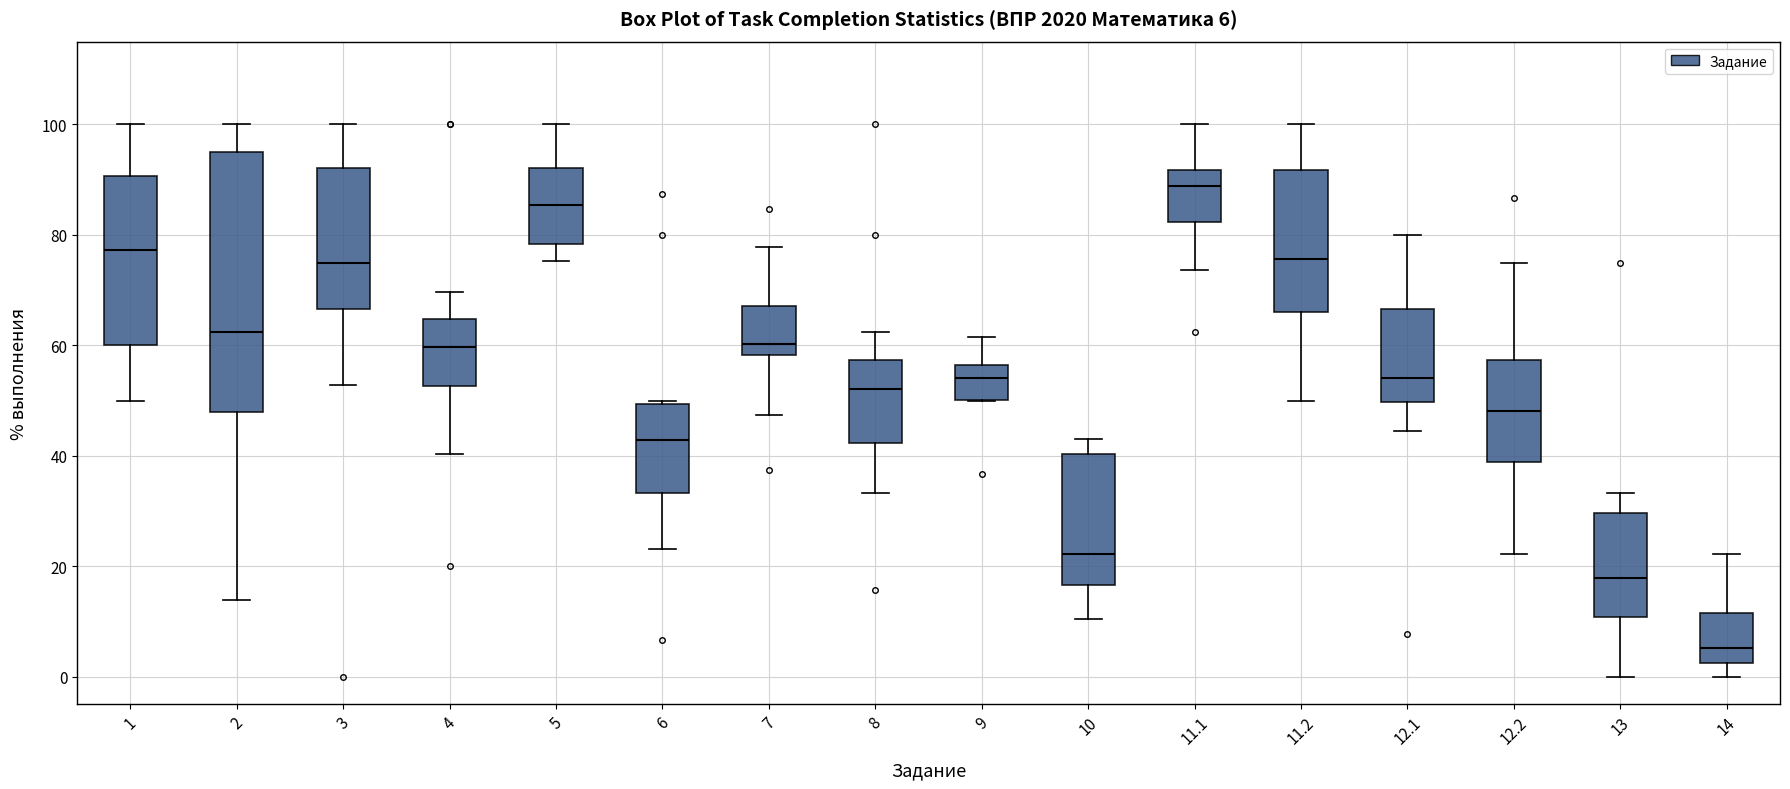

Comparing the boxes themselves (not the whiskers), which one is the tallest?

2